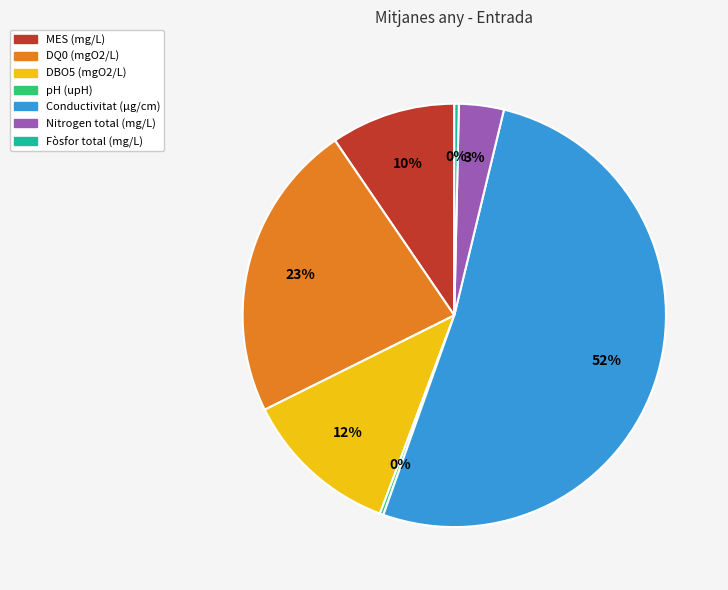

To the nearest percent, what is the average slice percentage?

14%